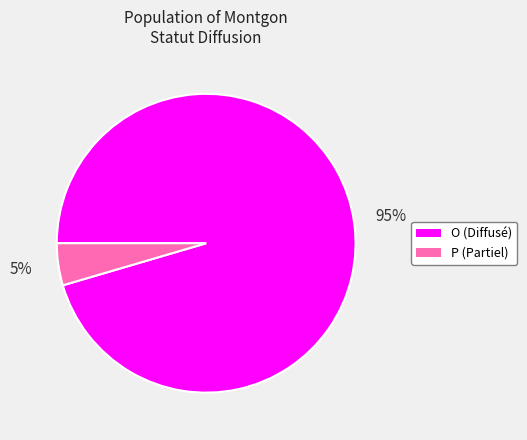

Which slice is the largest?

O